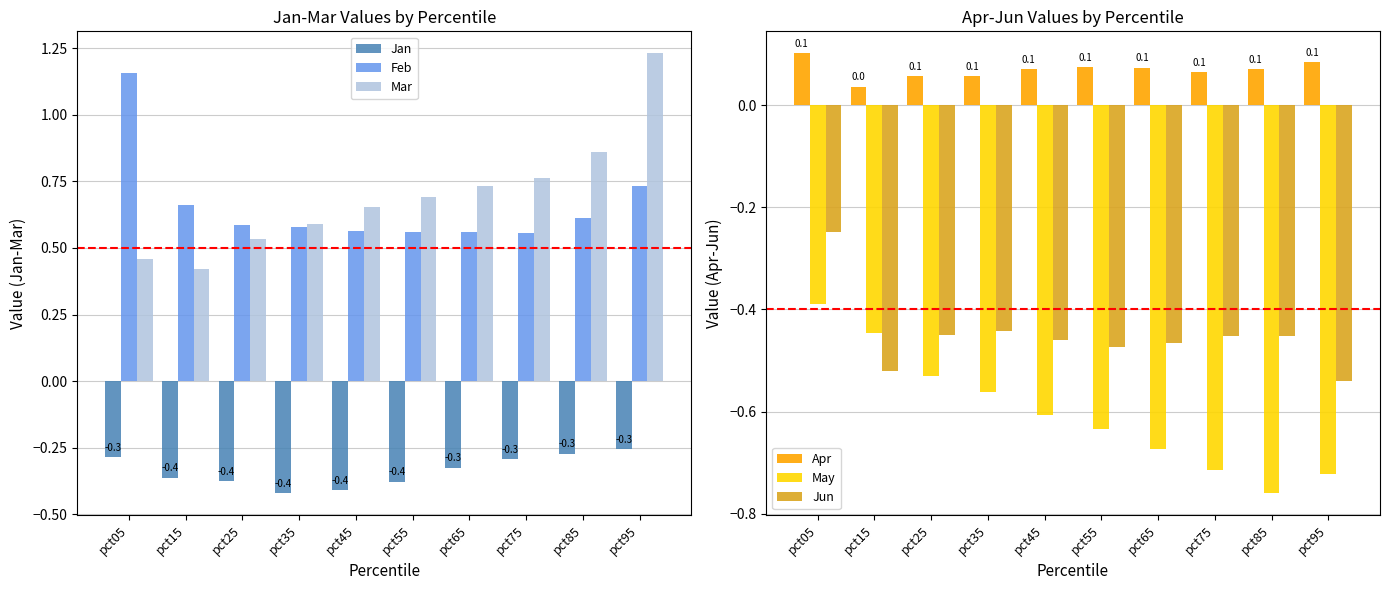

What is the value of the May bar at the 2nd from the left?

-0.4